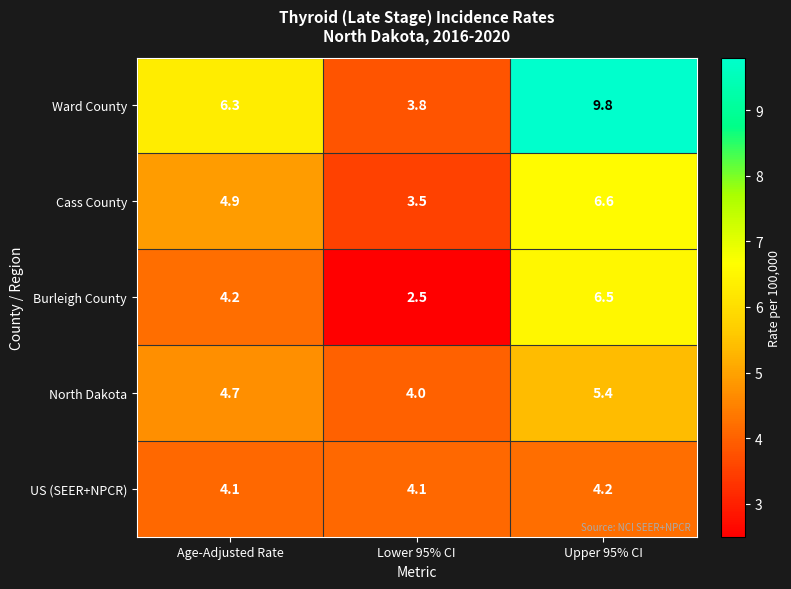

Reading left to right, transcribe all the data shown in this chart.

Ward County: 6.3	3.8	9.8
Cass County: 4.9	3.5	6.6
Burleigh County: 4.2	2.5	6.5
North Dakota: 4.7	4.0	5.4
US (SEER+NPCR): 4.1	4.1	4.2